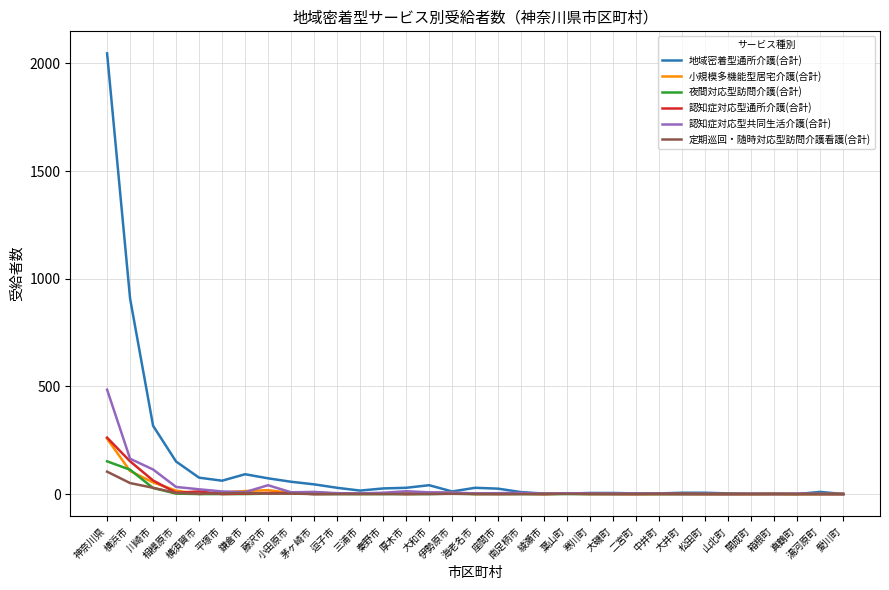

Which series has the largest total across all categories?

地域密着型通所介護(合計)